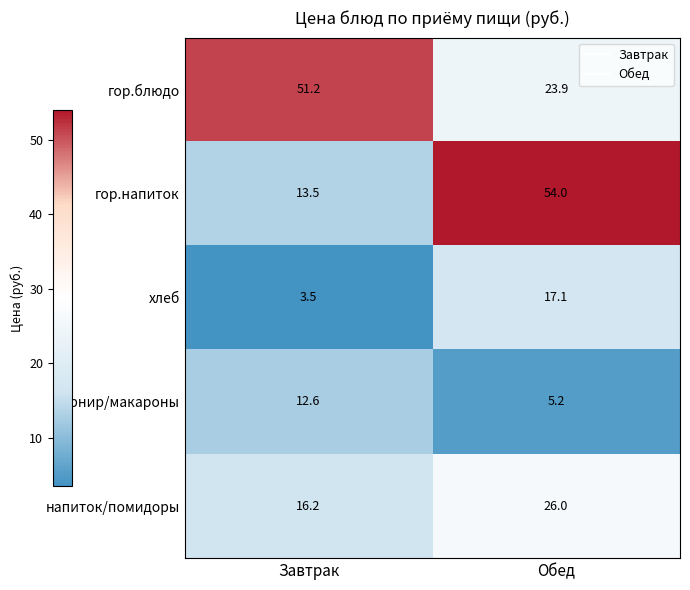

Which label corresponds to the largest value in the chart?

Обед